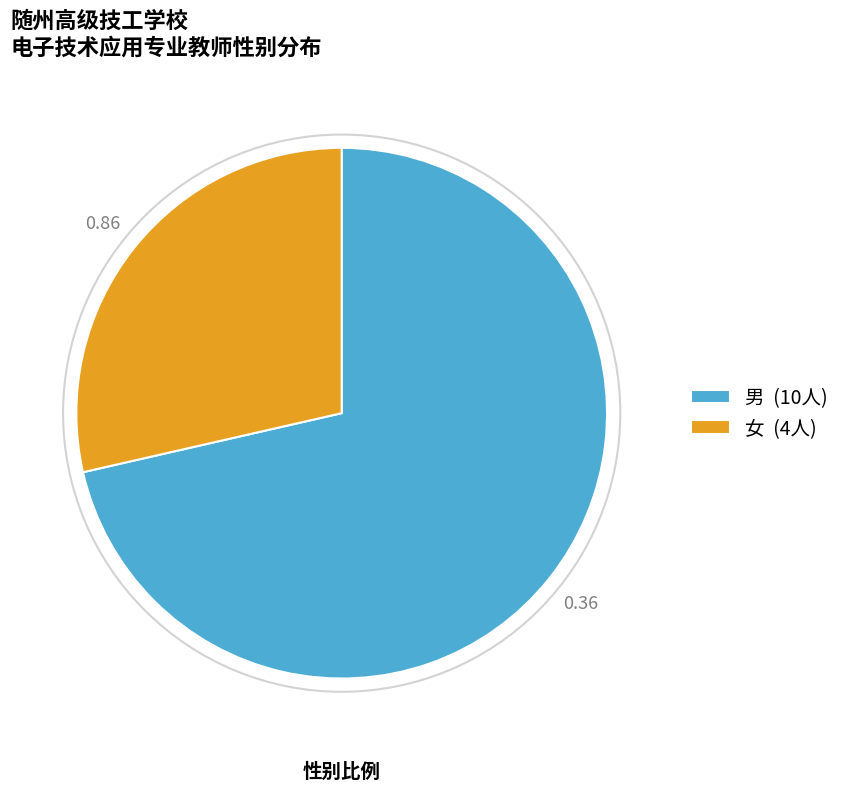

Do 男 (10人) and 女 (4人) together represent more than half of the pie?

Yes